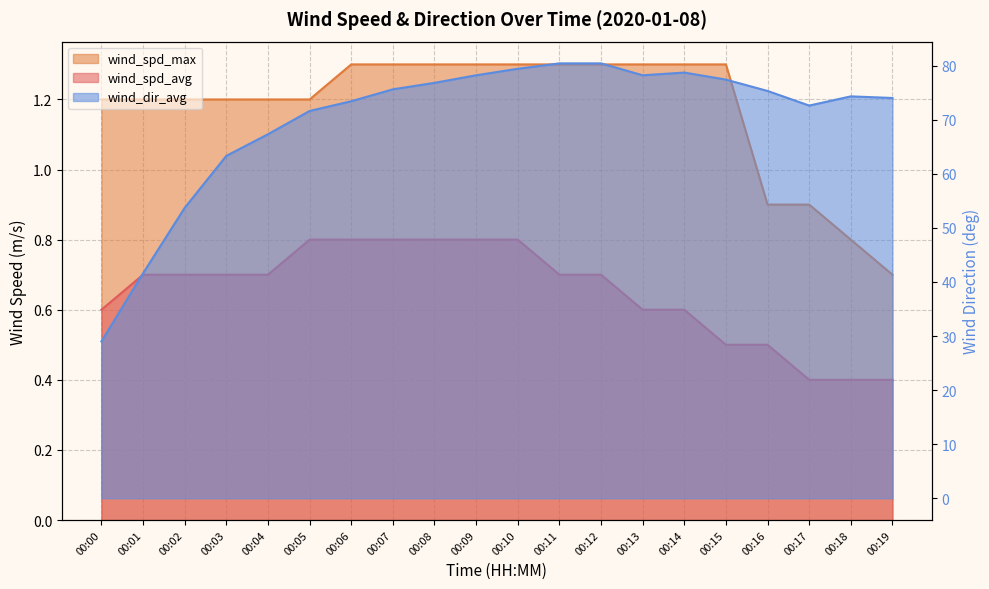

Between 00:08 and 00:19, which series saw the biggest shift?

wind_dir_avg